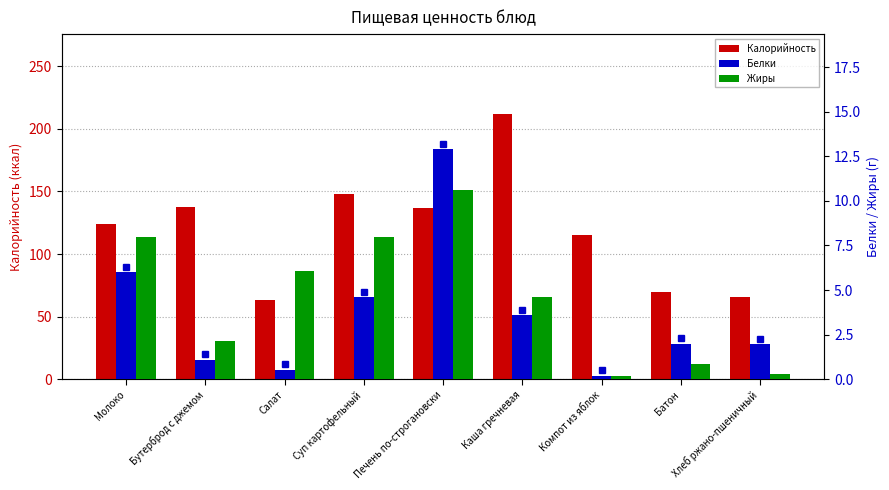

What is the label of the 8th bar from the right?

Бутерброд с джемом